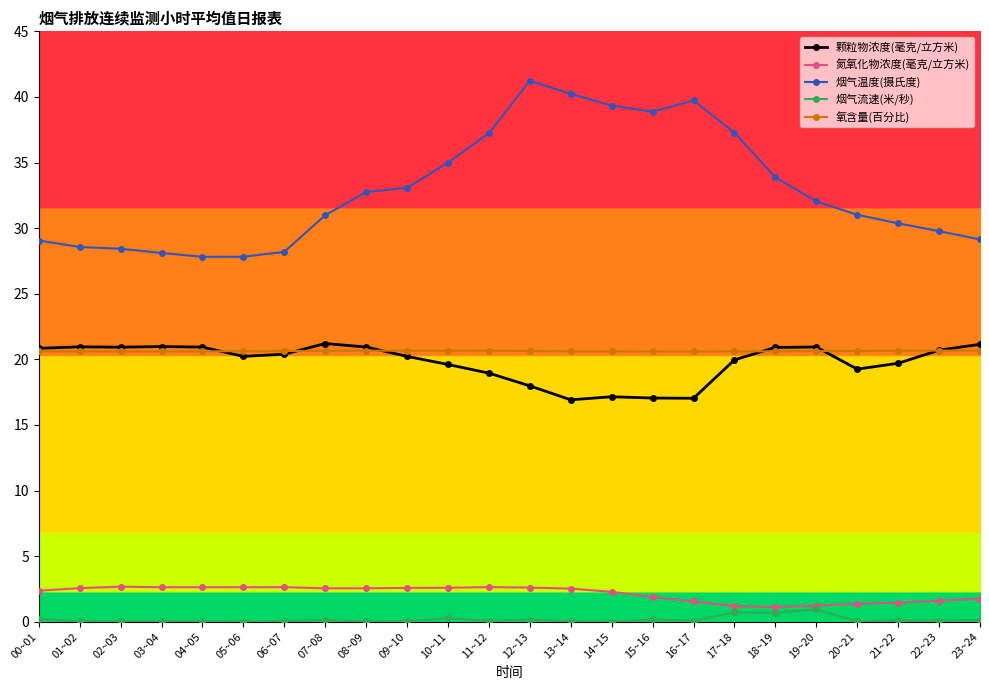

True or false: 颗粒物浓度(毫克/立方米) and 氮氧化物浓度(毫克/立方米) cross at least once.

False